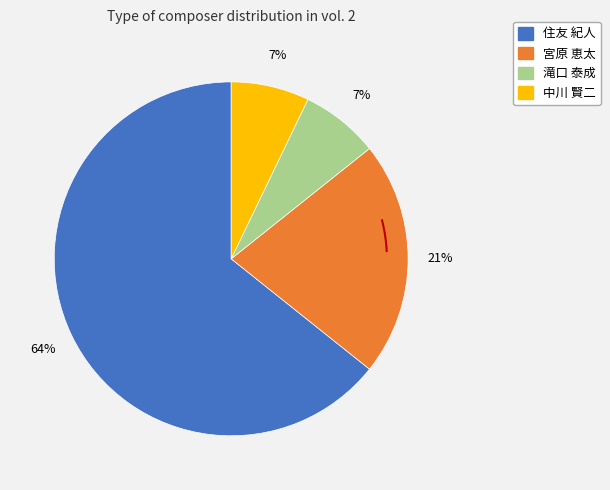

How many slices are in this pie chart?

4